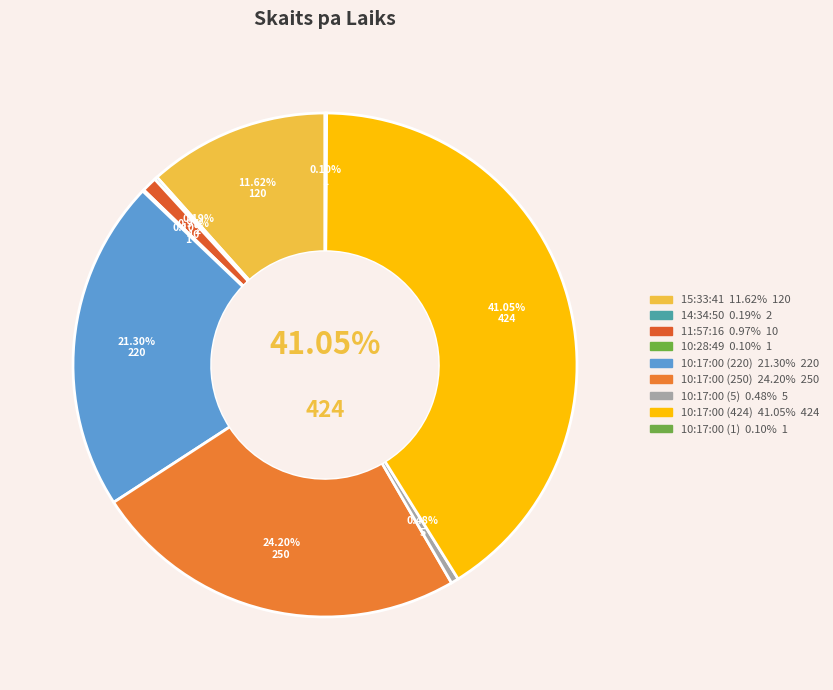

Does any single category account for the majority?

No